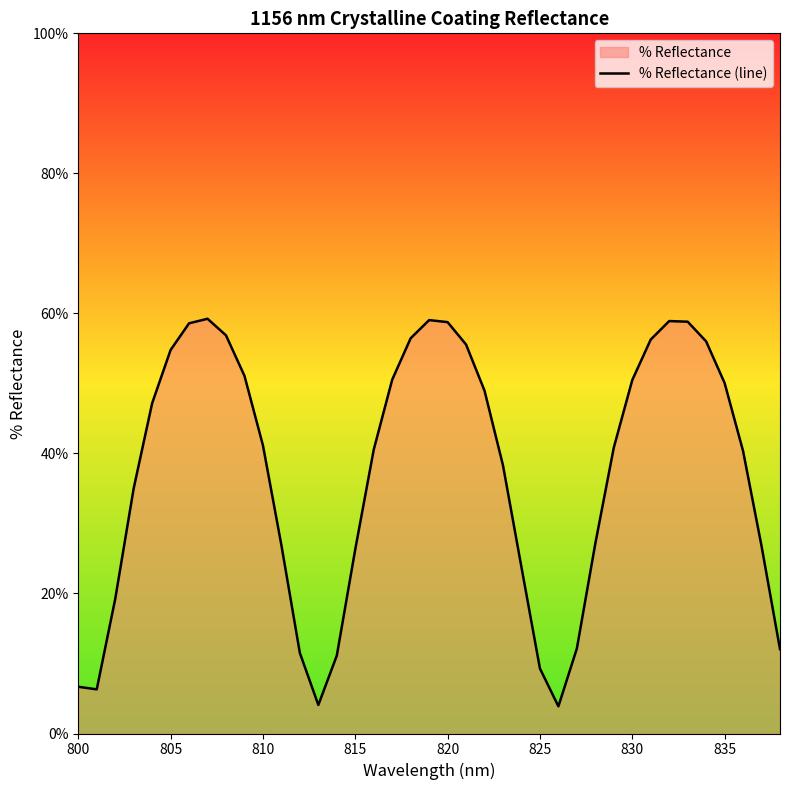

What is the greatest value displayed?

59.2